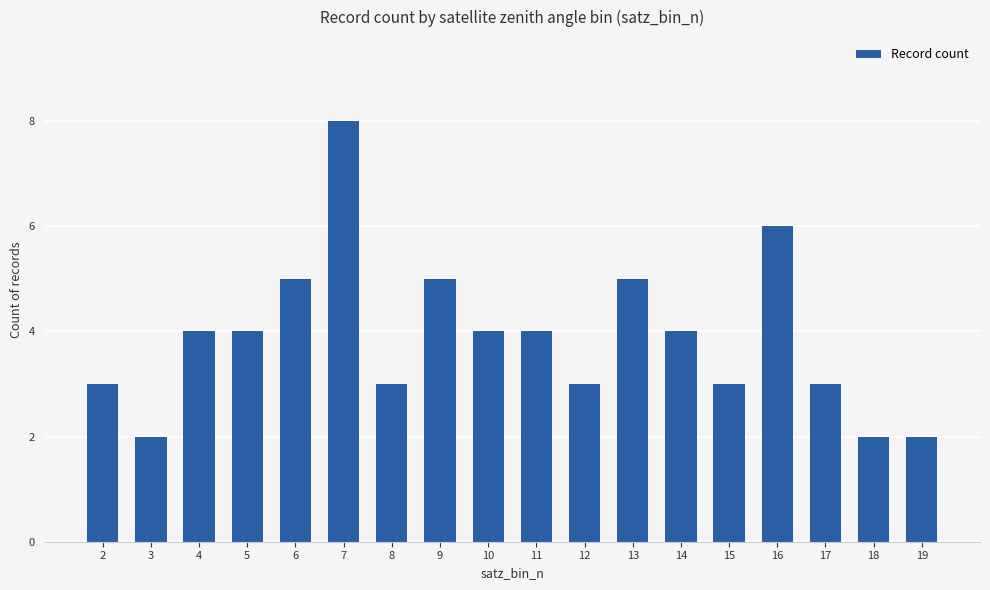

What is the difference between the maximum and second lowest values?

6